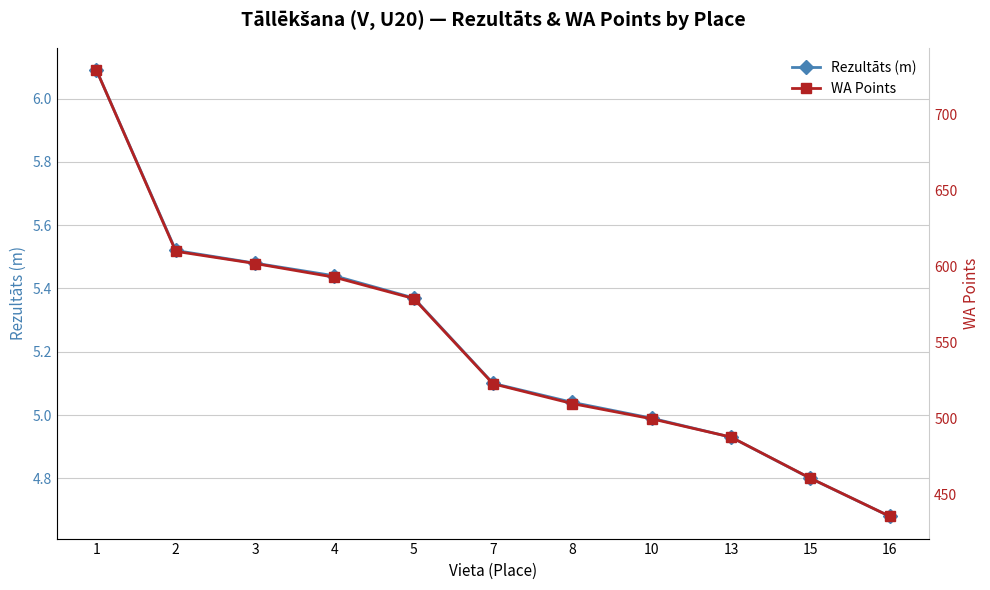

What is the value of the WA Points point at the 4th from the left?

593.0